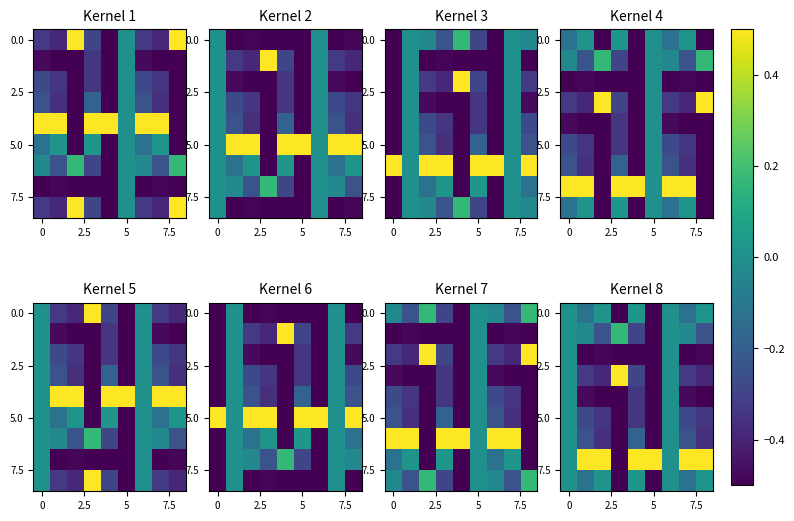

What is the greatest value displayed?

0.5